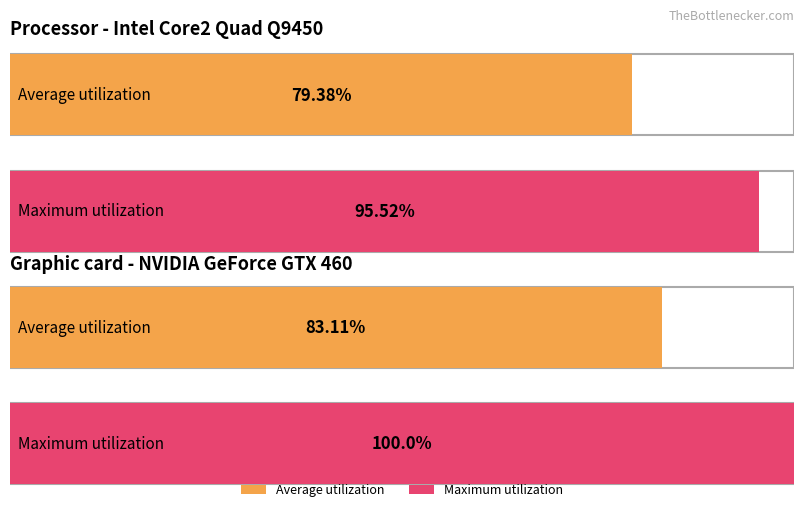

Which series has the widest spread of values?

Maximum utilization